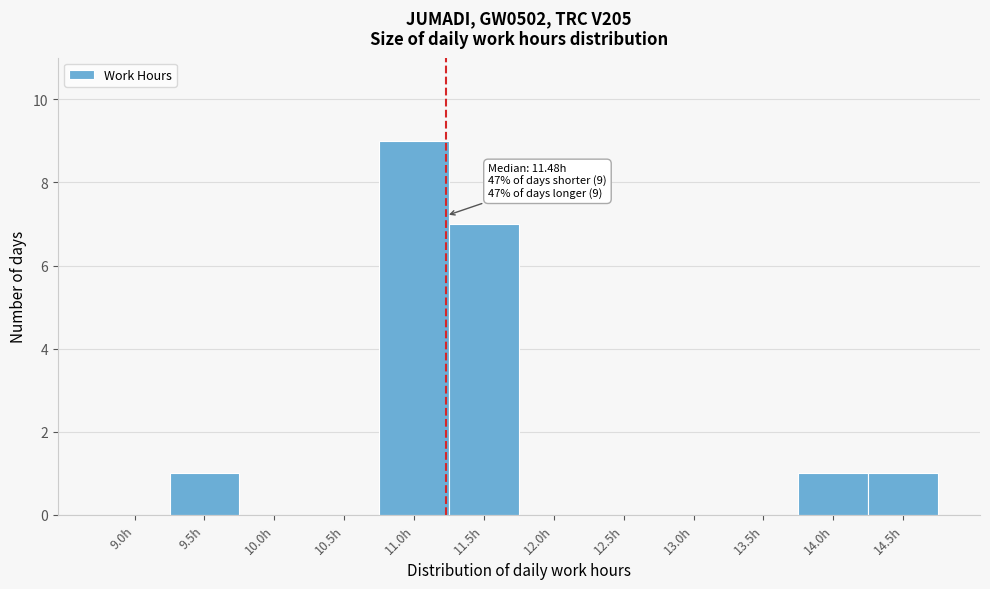

What is the change in value from 10.5h to 14.0h?

+1